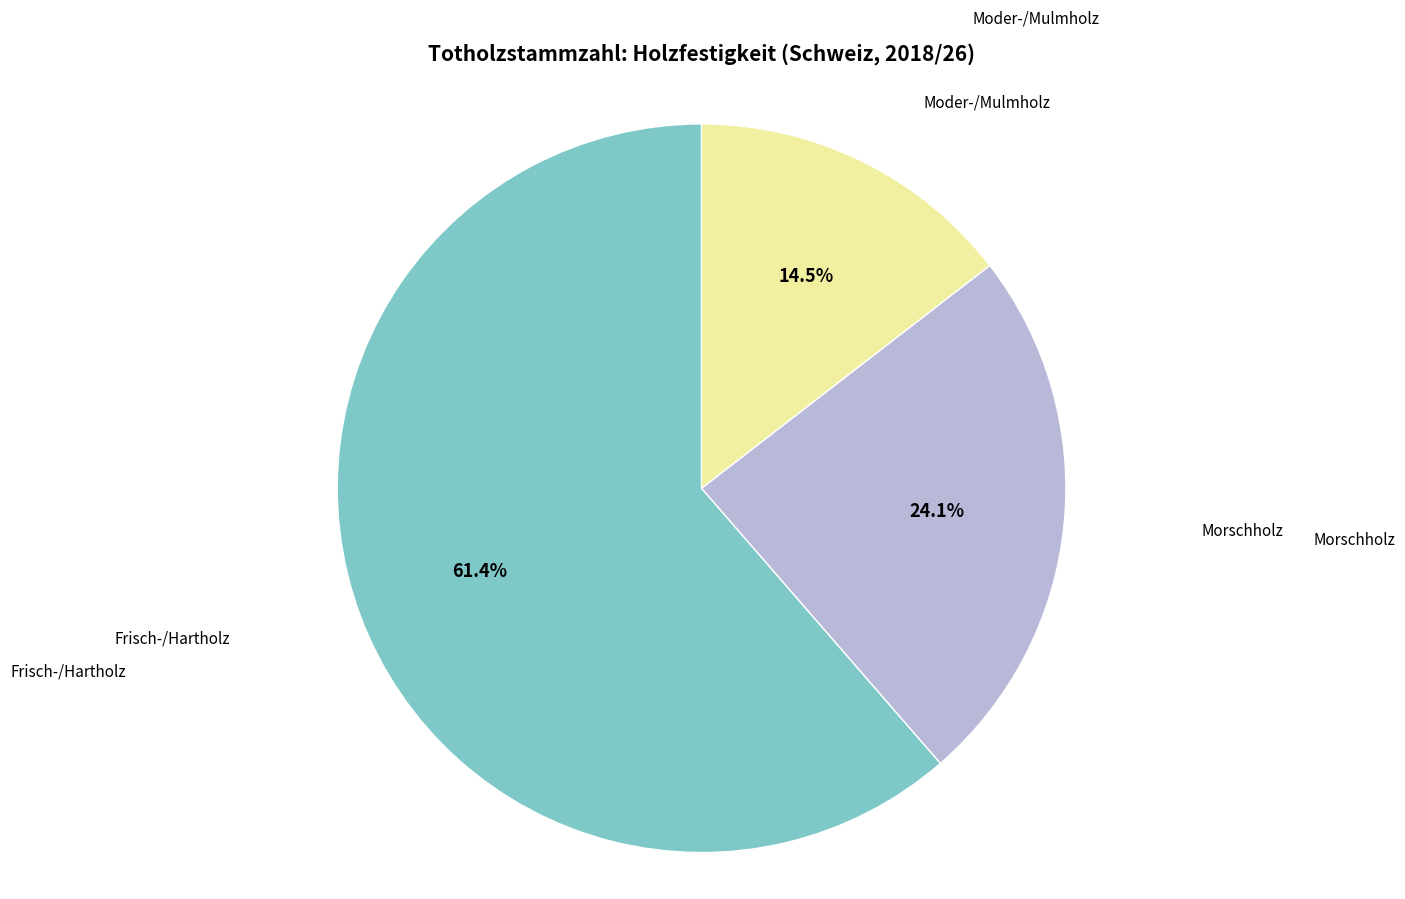

The Frisch-/Hartholz slice represents 52% of the pie. True or false?

False